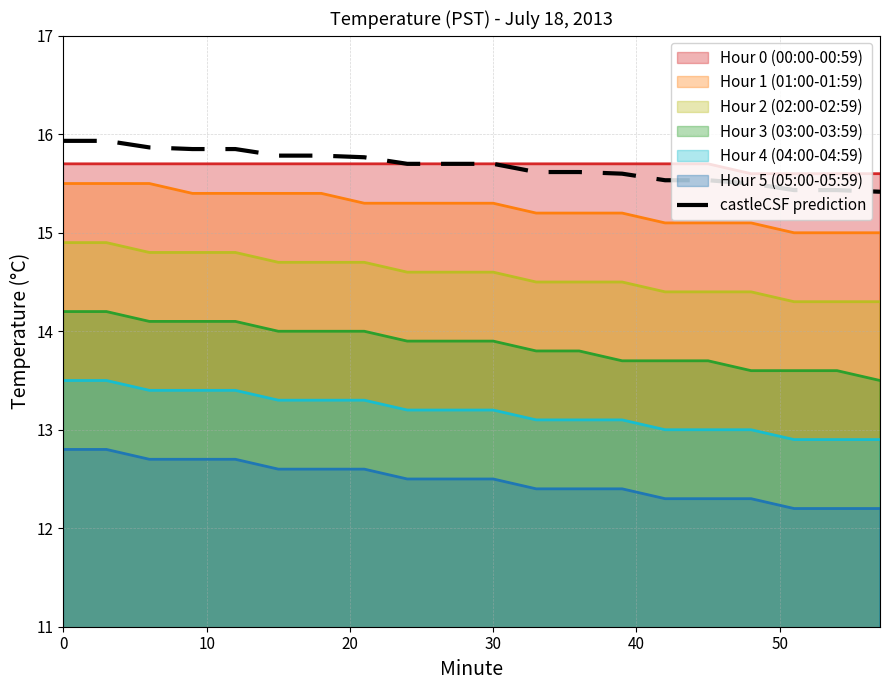

What is the average value?

15.7